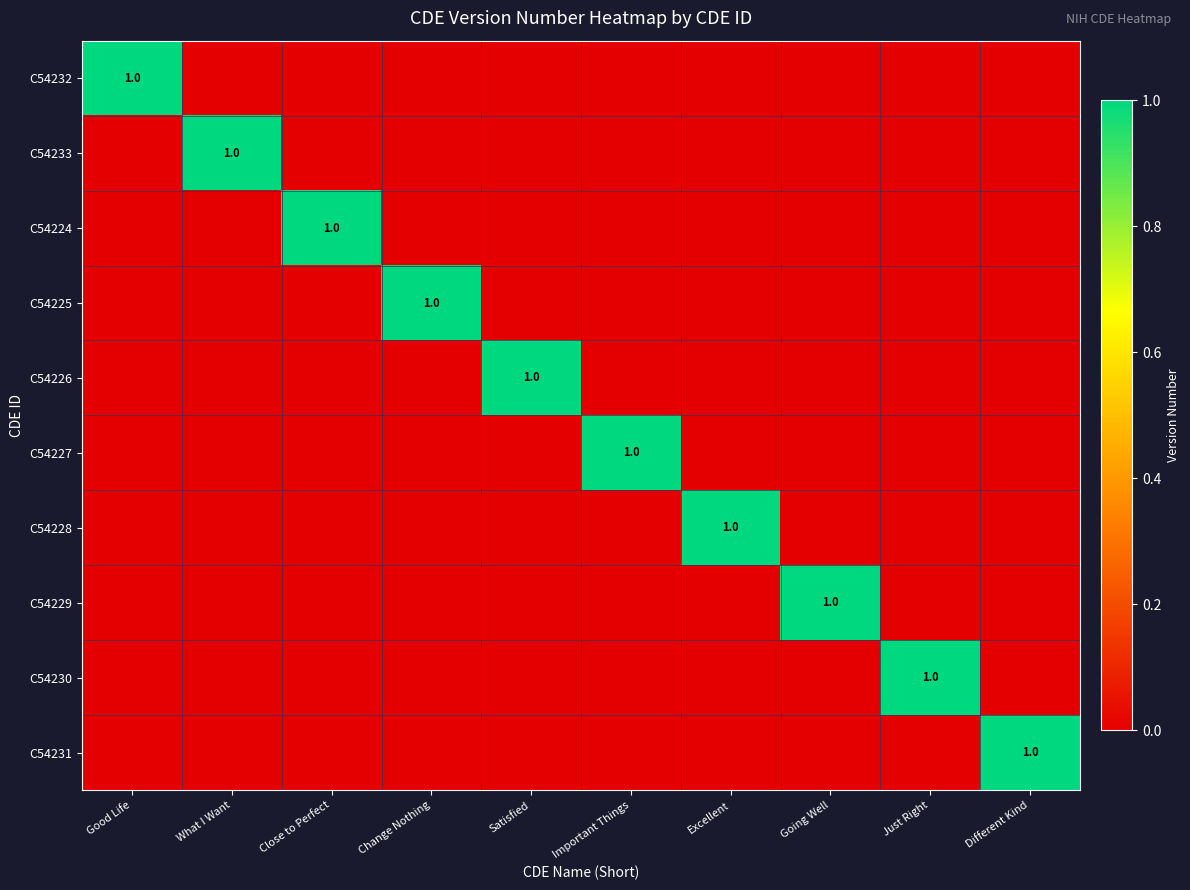

The value of C54229 at Good Life is -1. True or false?

False